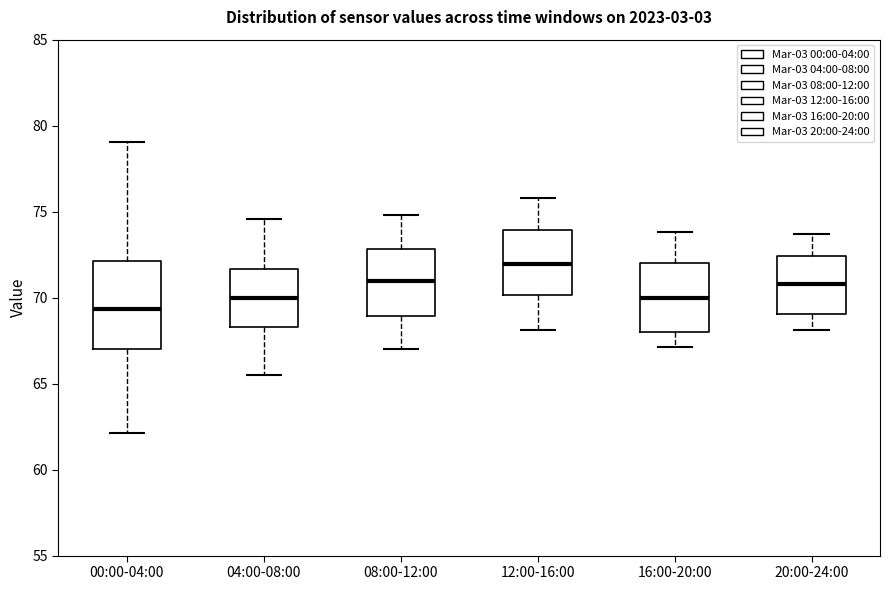

Which box is the tallest, from its lower edge to its upper edge?

00:00-04:00